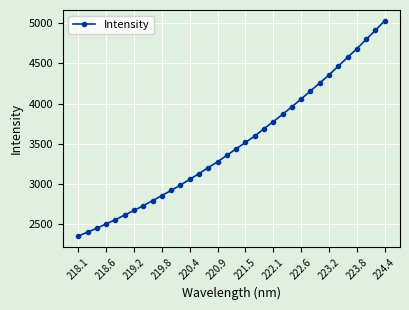

What is the maximum value shown in the chart?

5031.2